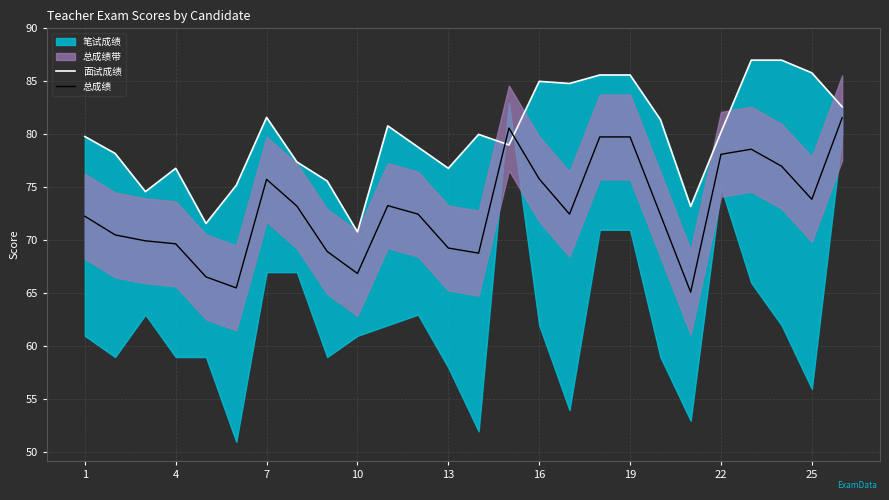

The 总成绩 series shows 73.9 at 25. True or false?

True